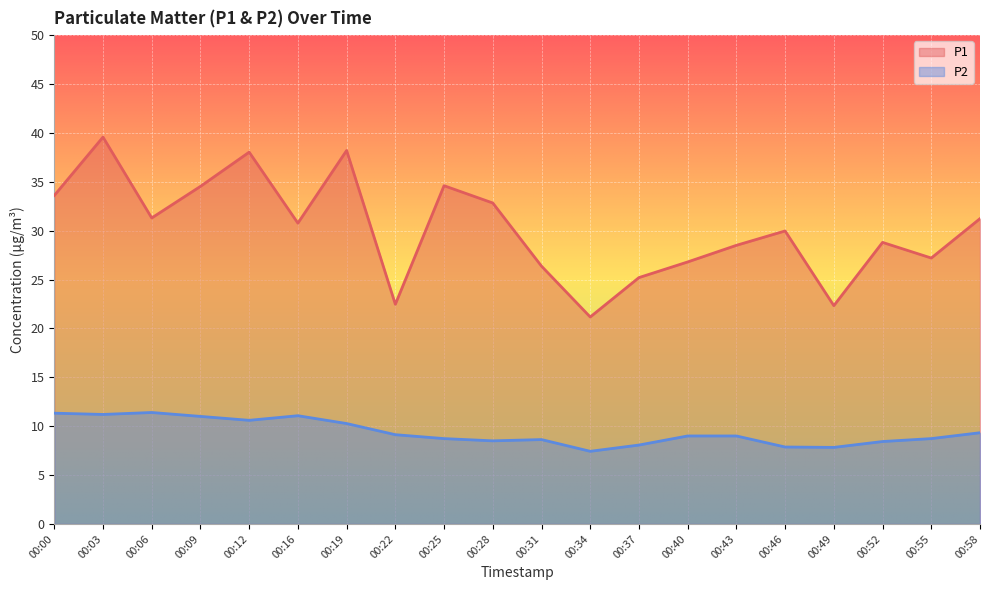

What is the total value across all series at 00:03?

50.8